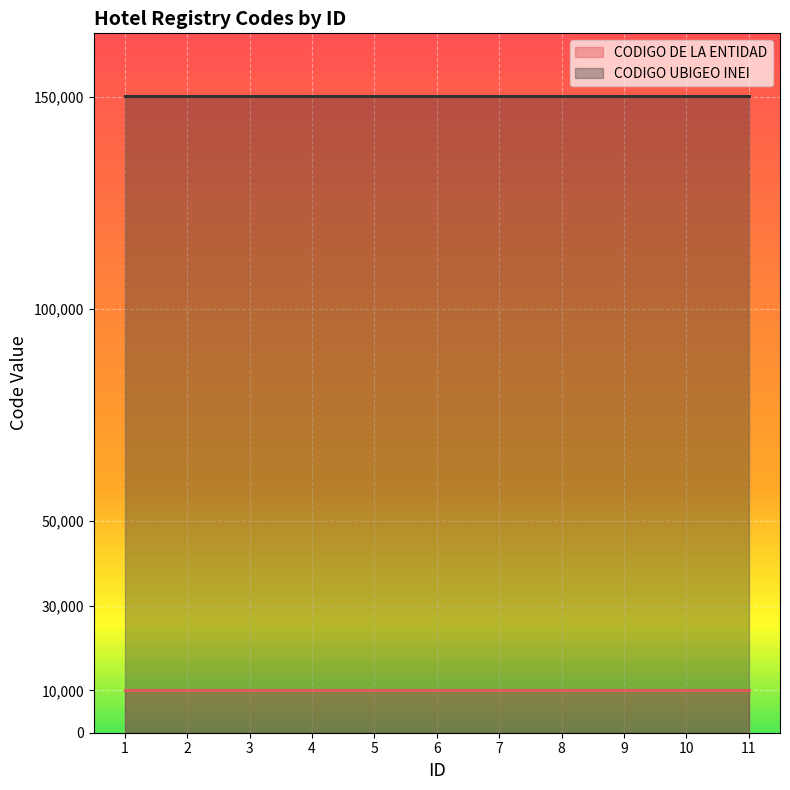

True or false: CODIGO UBIGEO INEI and CODIGO DE LA ENTIDAD intersect in this chart.

False